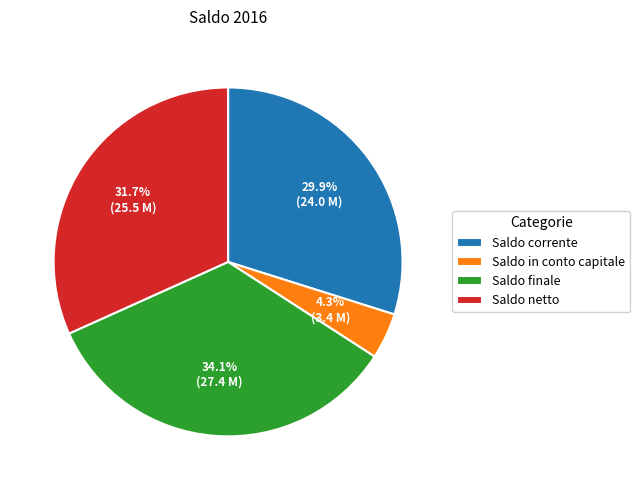

Is the sum of Saldo in conto capitale and Saldo finale greater than half?

No